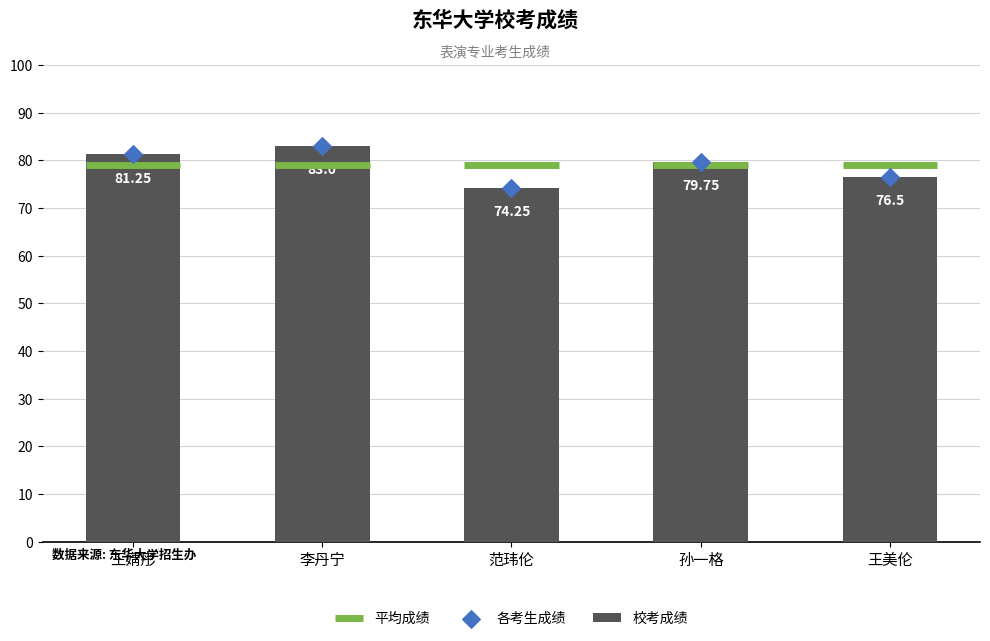

Which series has the widest spread of Y values?

校考成绩